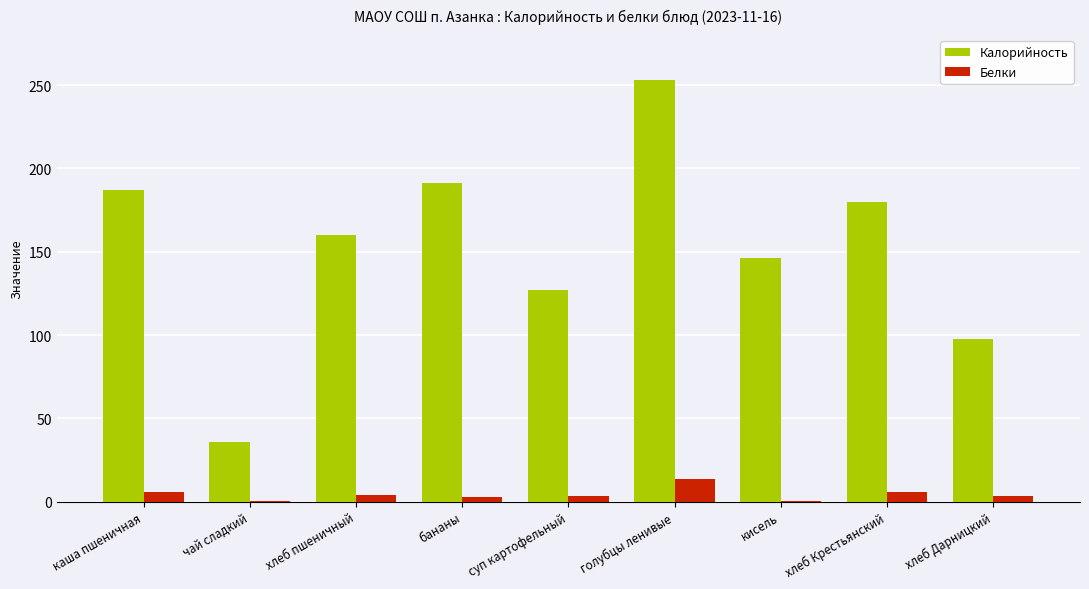

Is it true that Калорийность equals 66.8 at хлеб Крестьянский?

False